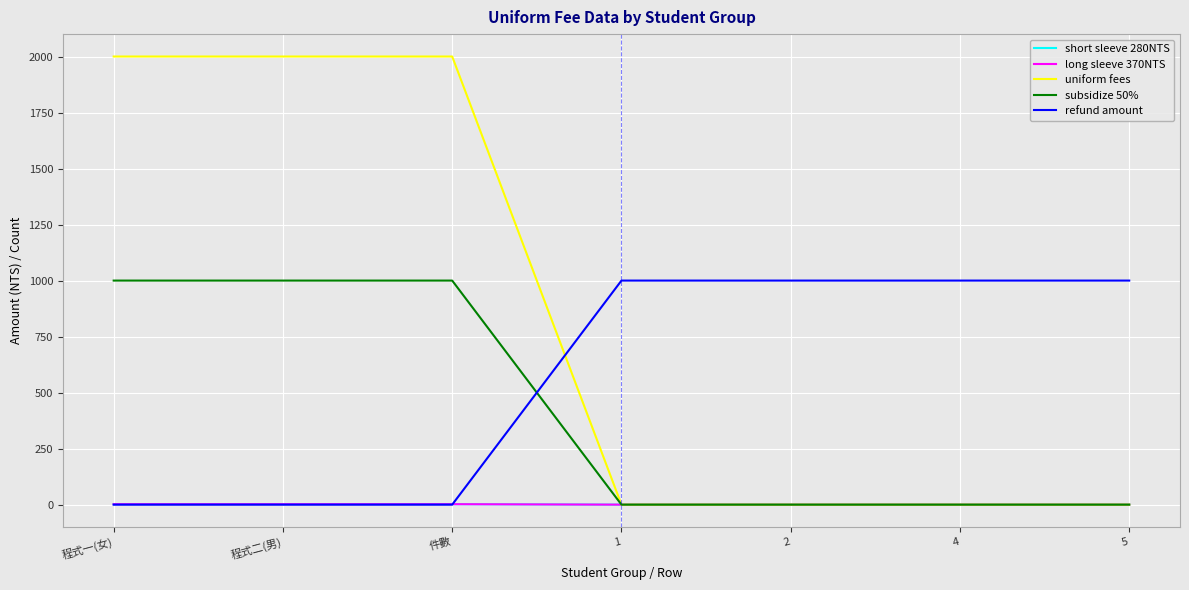

Is this an area chart (filled region under the line)?

No